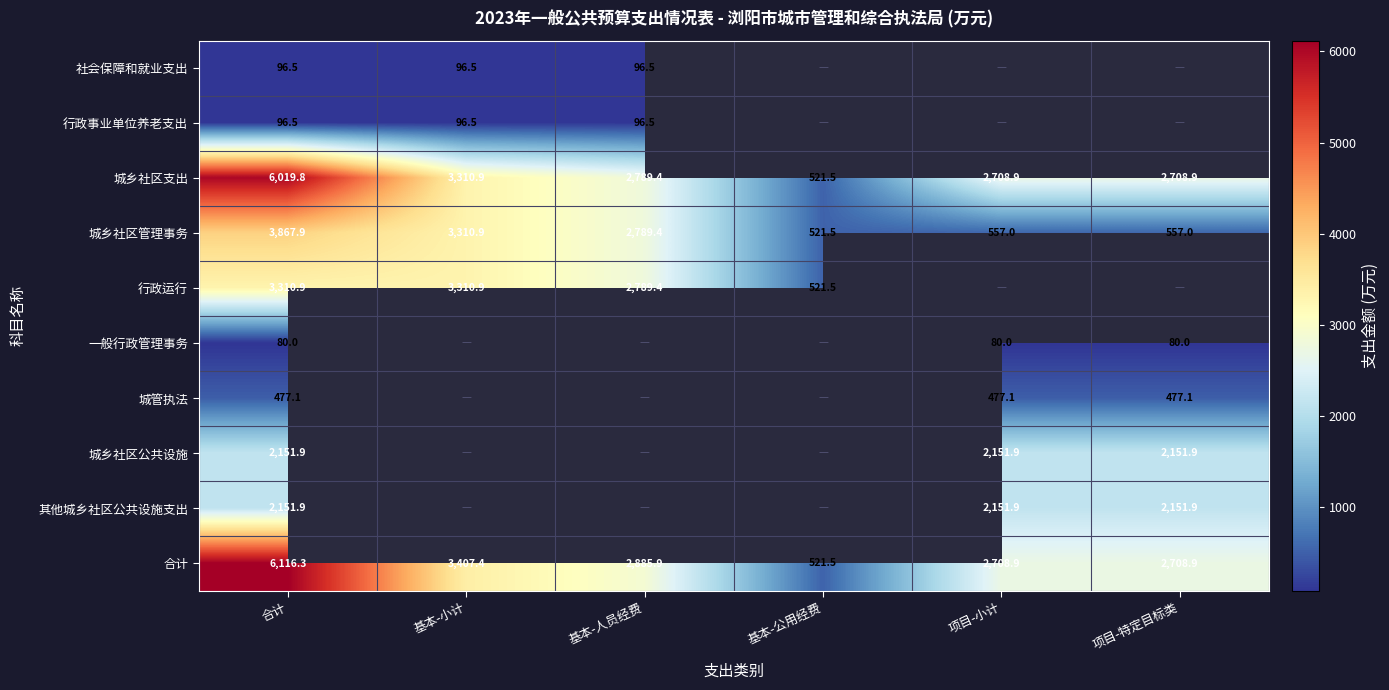

Where is 合计 nearest to the value 3318?

基本-小计